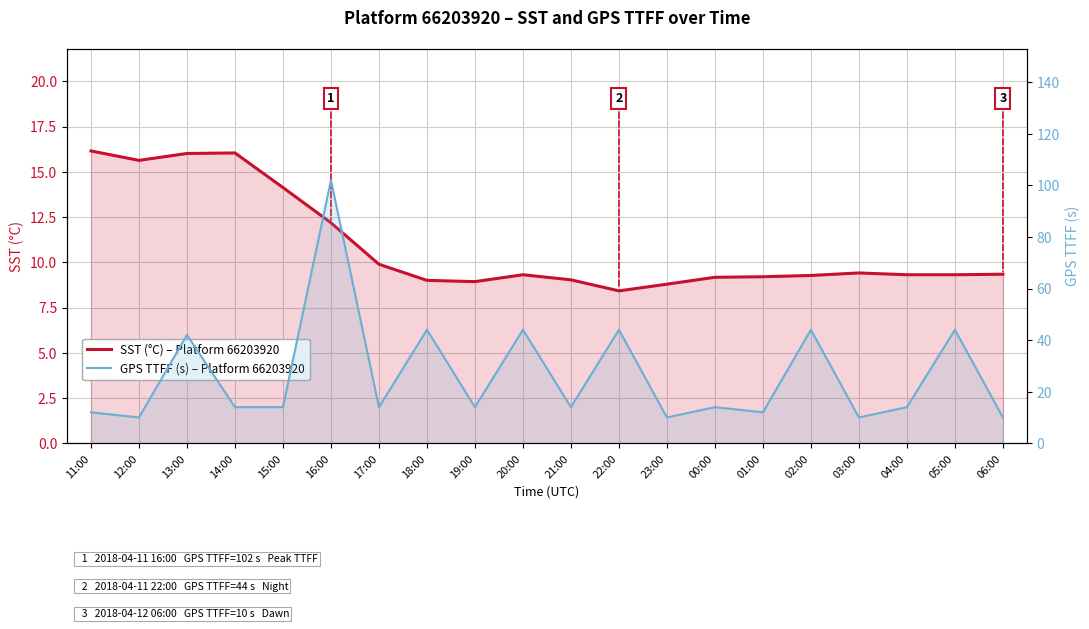

What is the label of the 18th point from the right?

13:00